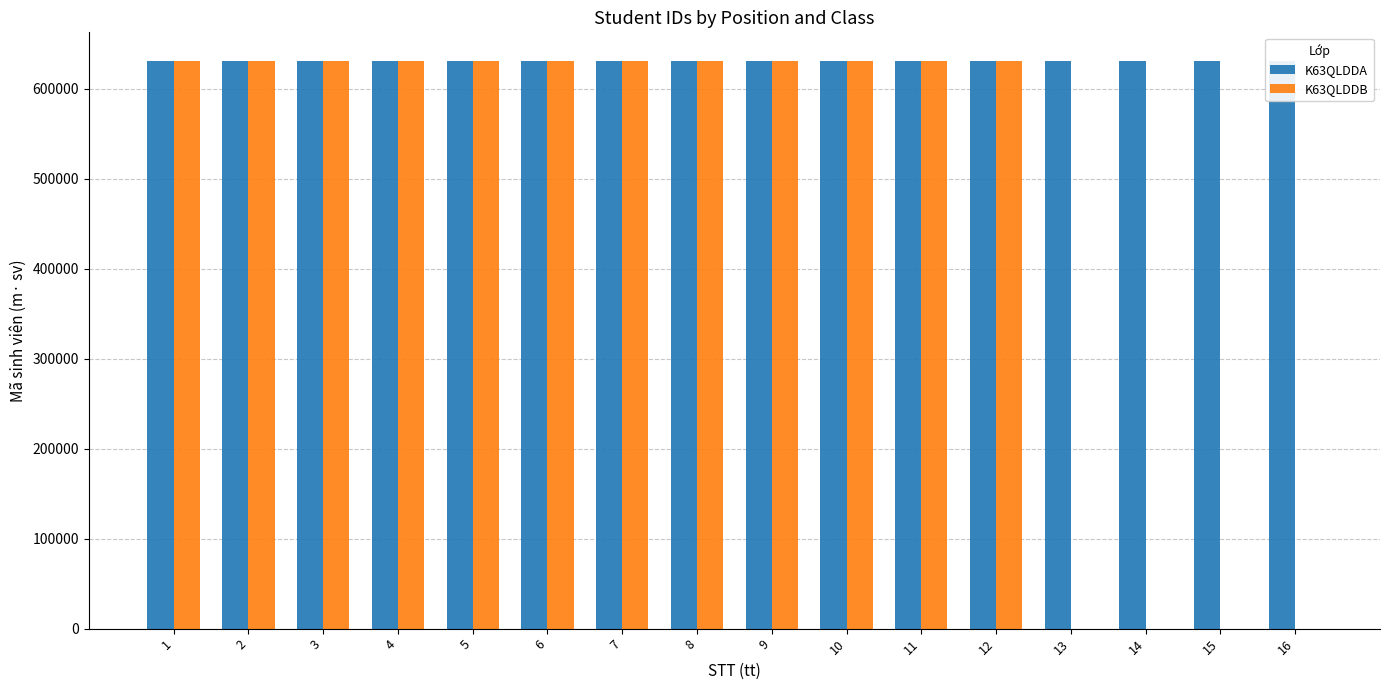

At which category is the sum across all series the highest?

12